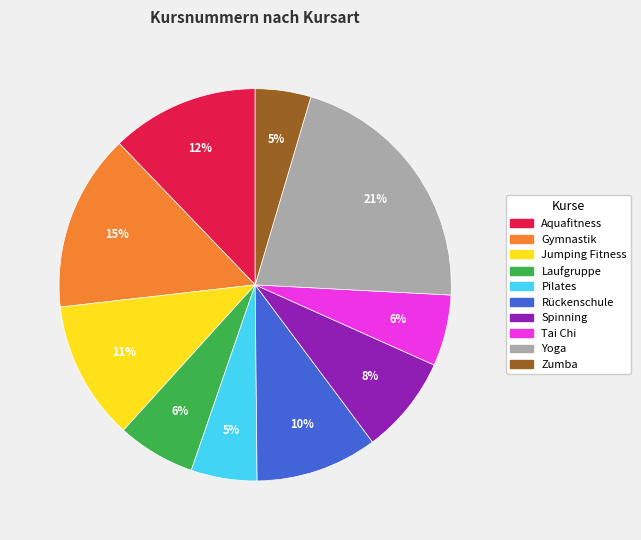

Is Gymnastik the majority of the pie?

No